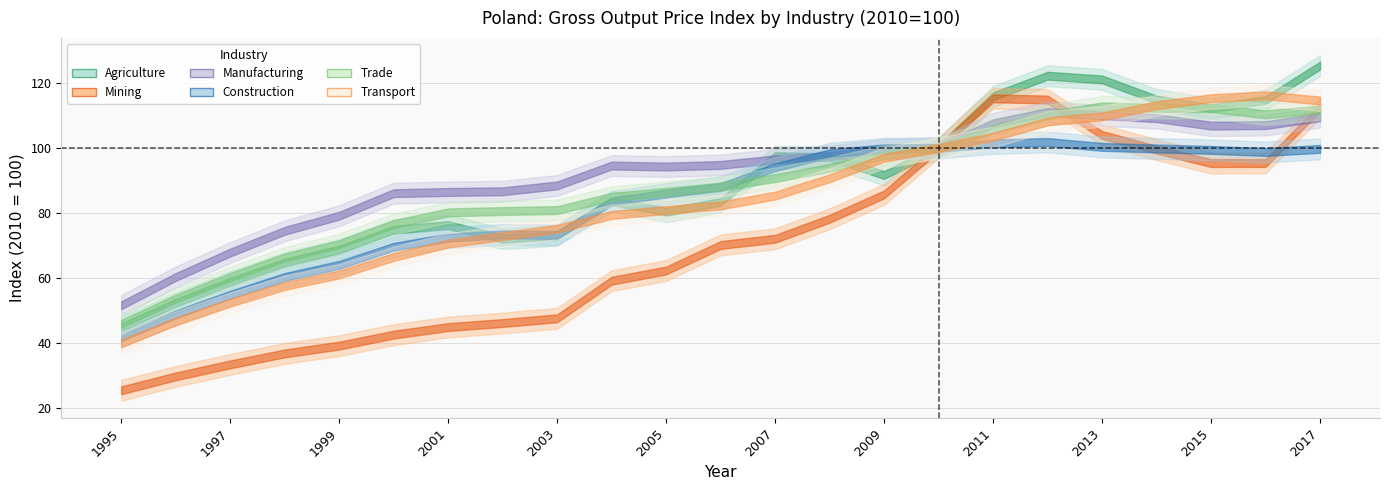

Which series changed the most between 1995 and 2003?

Manufacturing